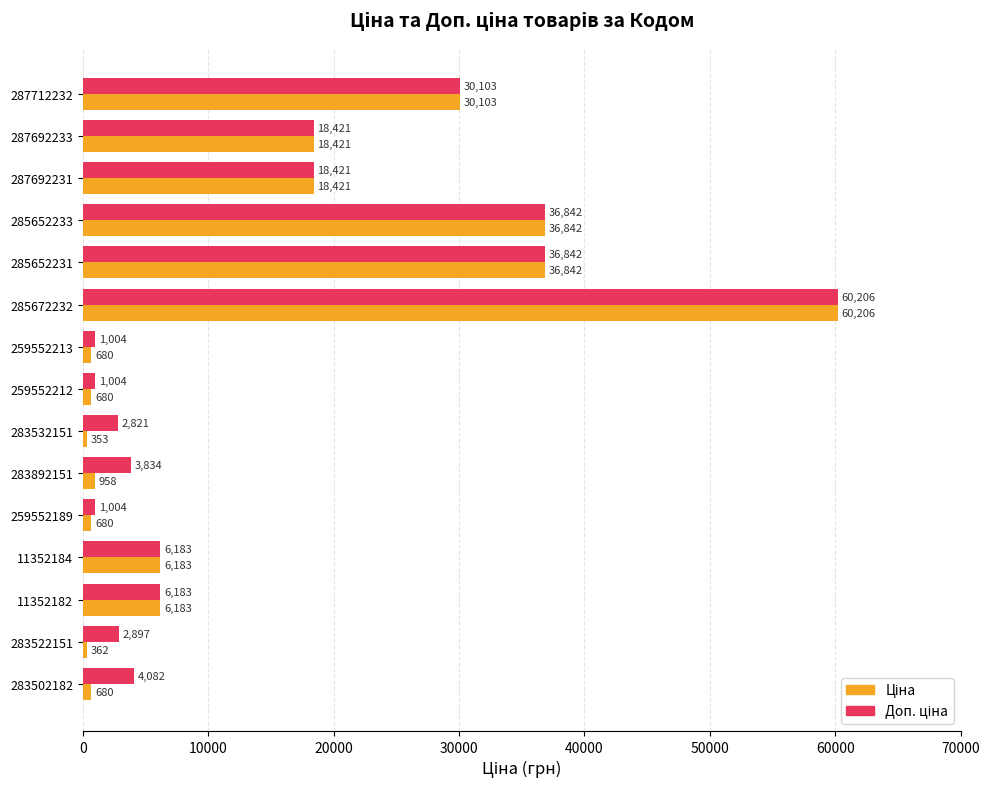

At how many categories does at least one series exceed 35304?

3